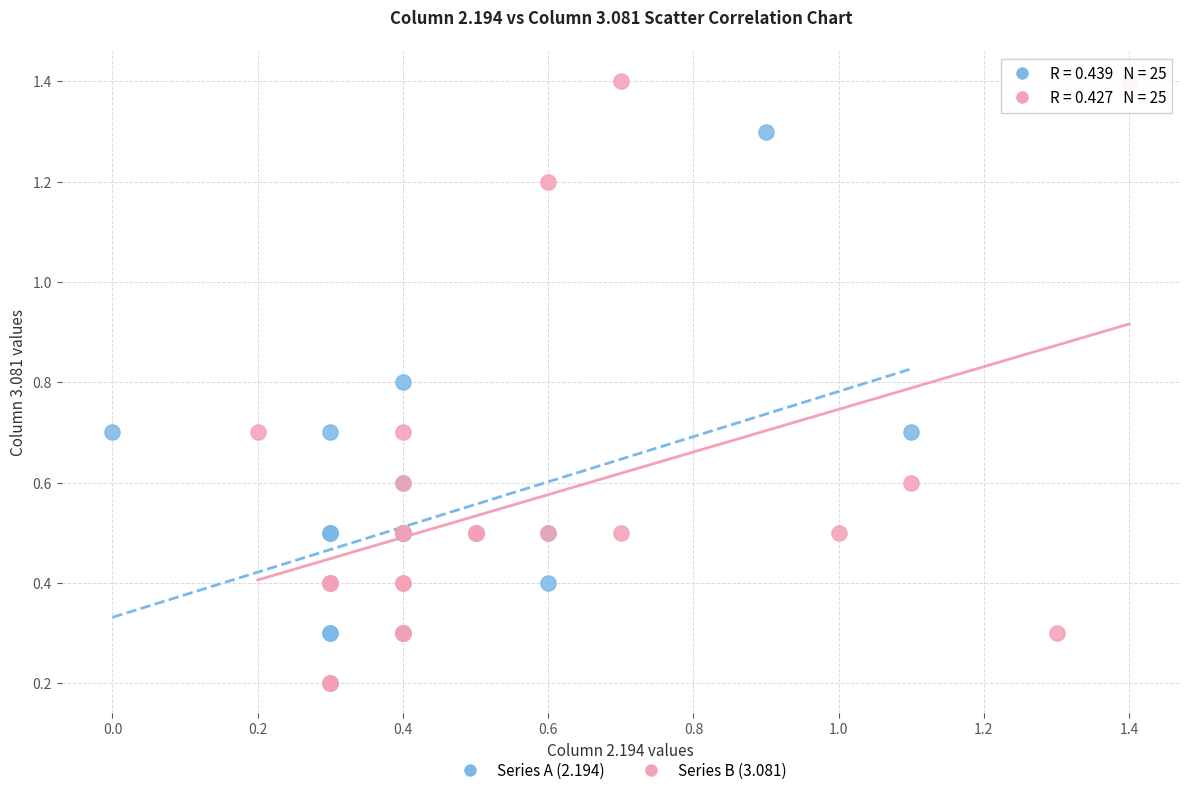

What are all the series names shown in the legend?

Series A (2.194), Series B (3.081)